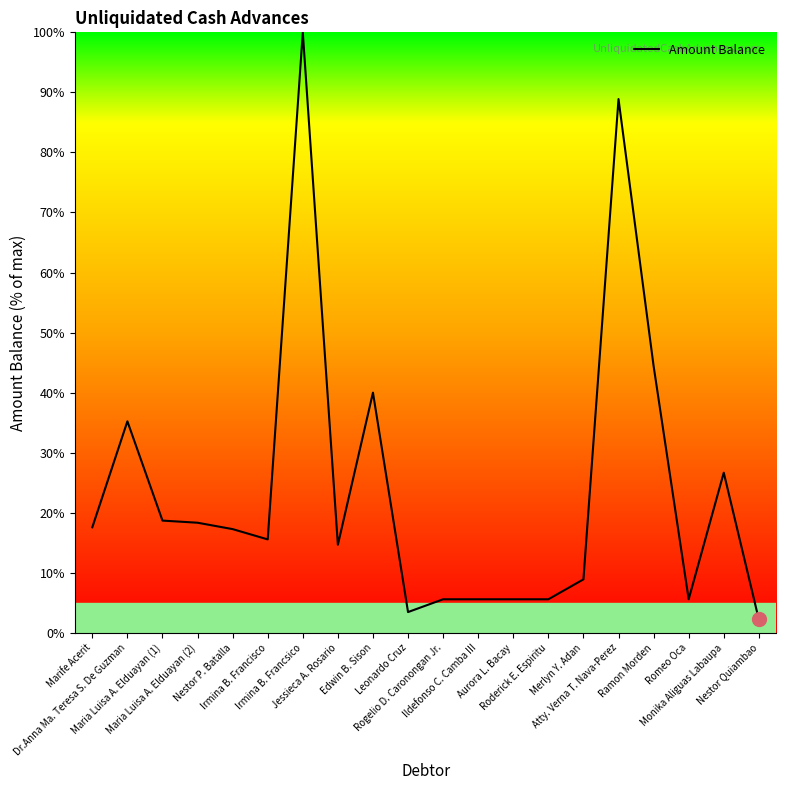

What is the approximate value at Leonardo Cruz?

3.5